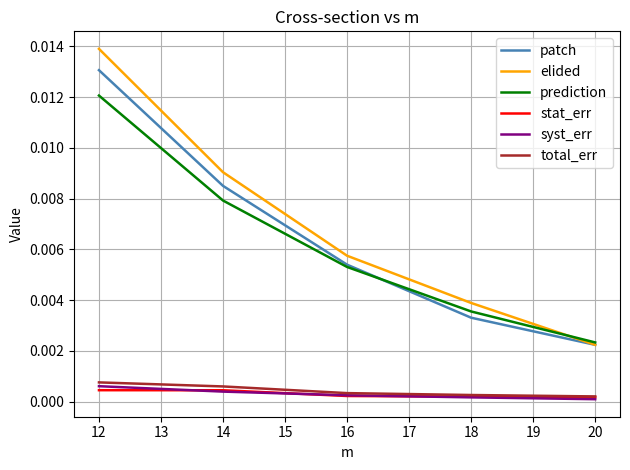

True or false: prediction has a value of 0.0 at 16.

True